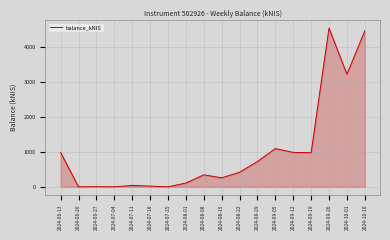

What is the maximum value shown in the chart?

4547.9